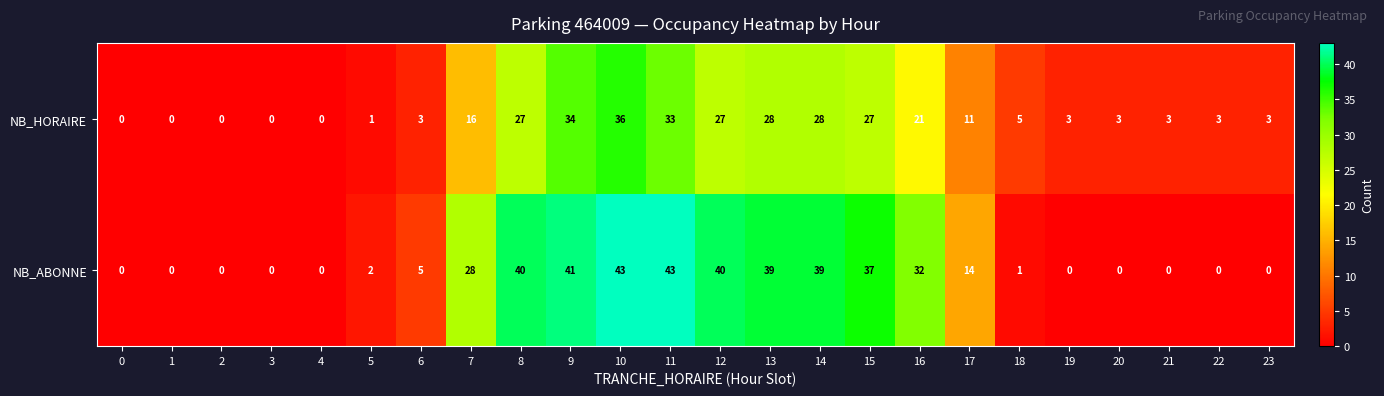

What is the sum of the NB_HORAIRE values at 7 and 0?

16